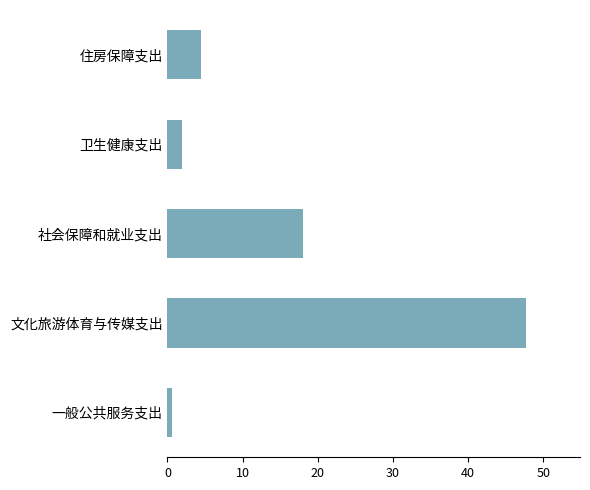

What is the difference between the maximum and minimum values?

47.1